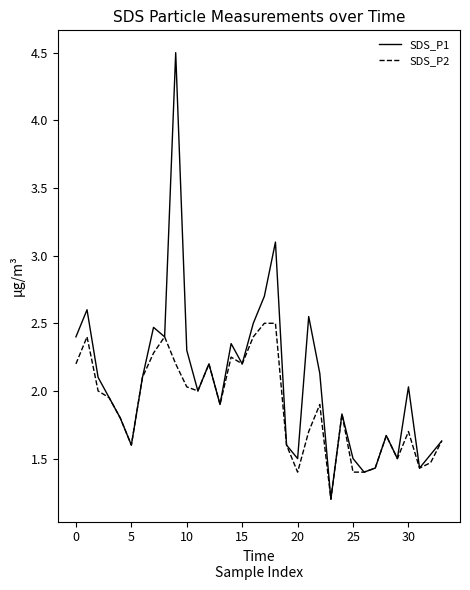

What is the greatest value displayed?

4.5